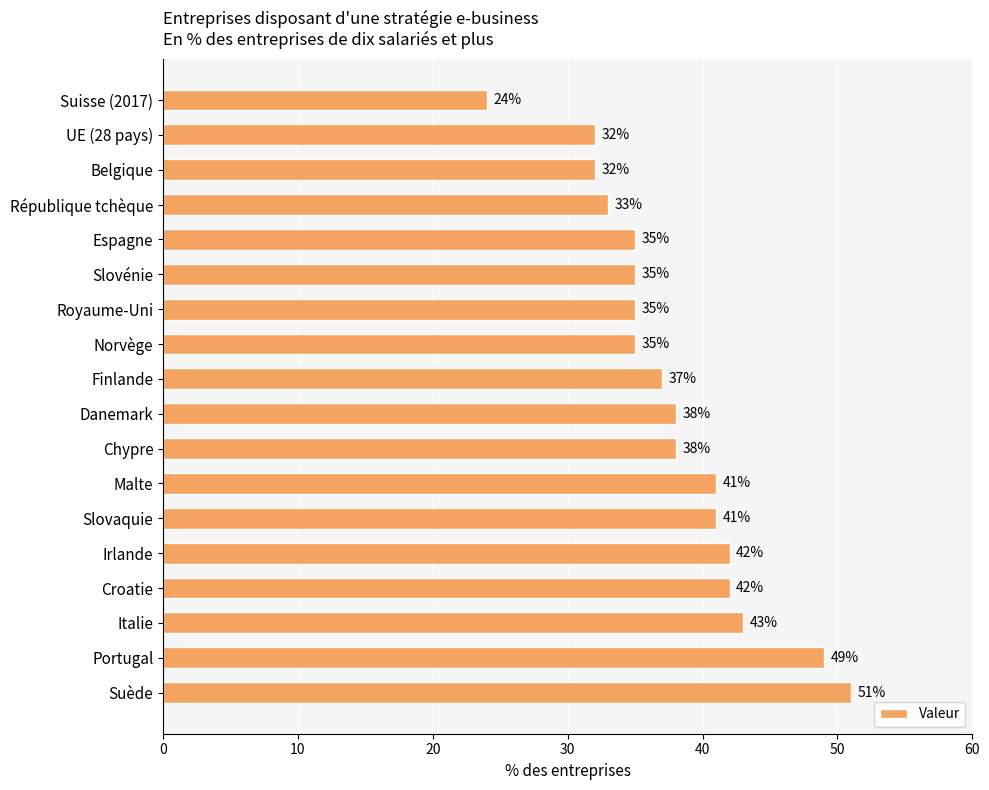

What is the difference between the maximum and second lowest values?

19